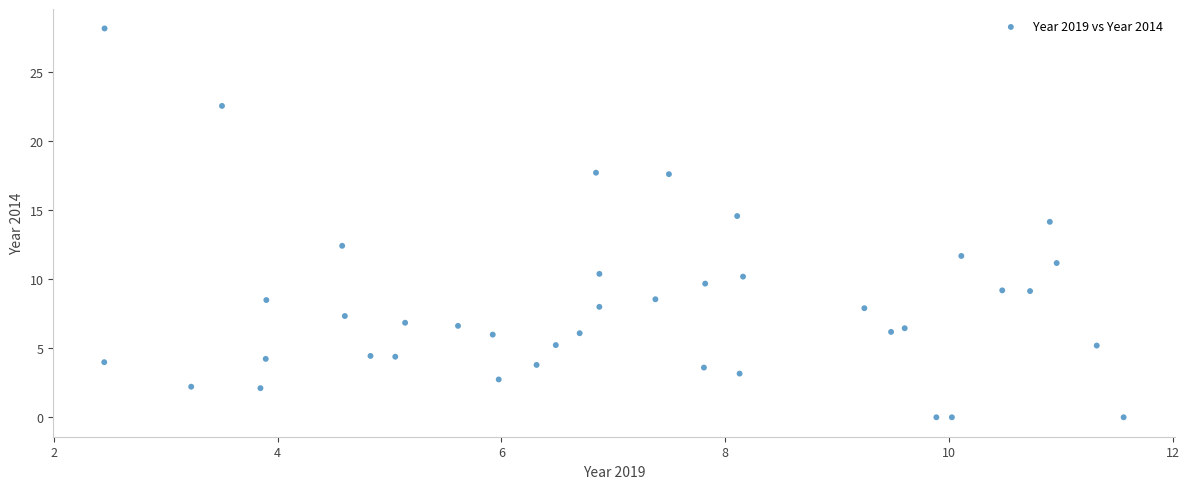

What is the range of Y values (max minus min)?

28.2